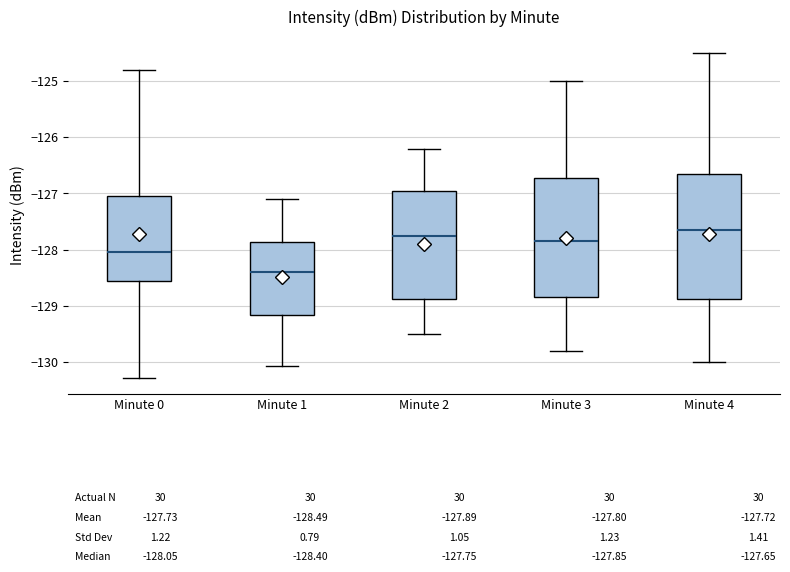

Where does the median line of the box for Minute 2 sit on the y-axis? The values are not printed on the chart, so give them approximately, as read against the axis.

-127.7